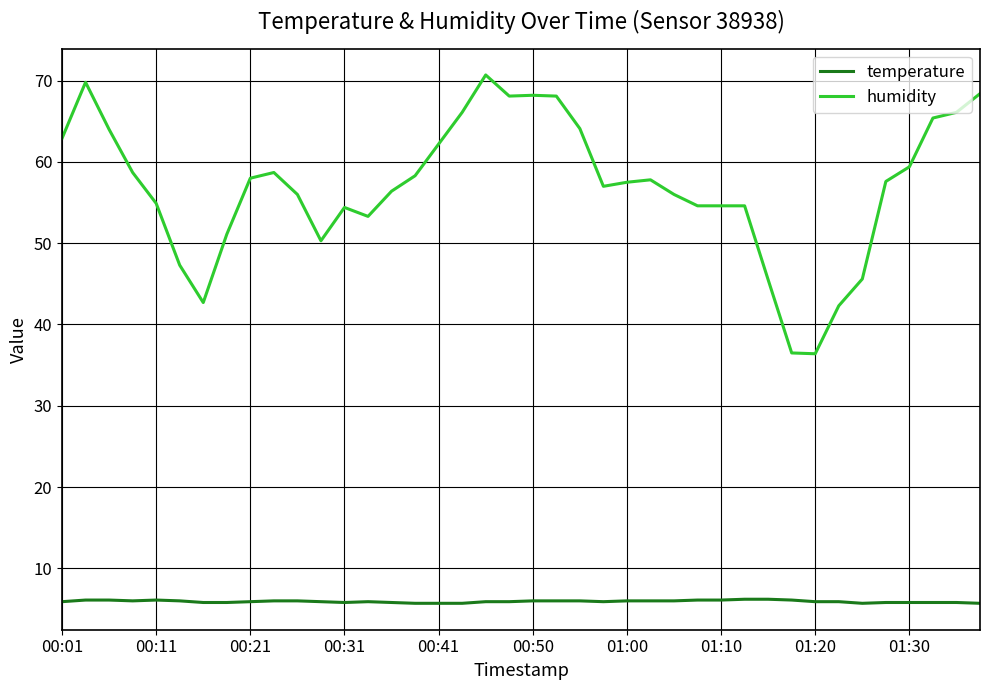

Which series has the widest spread of values?

humidity